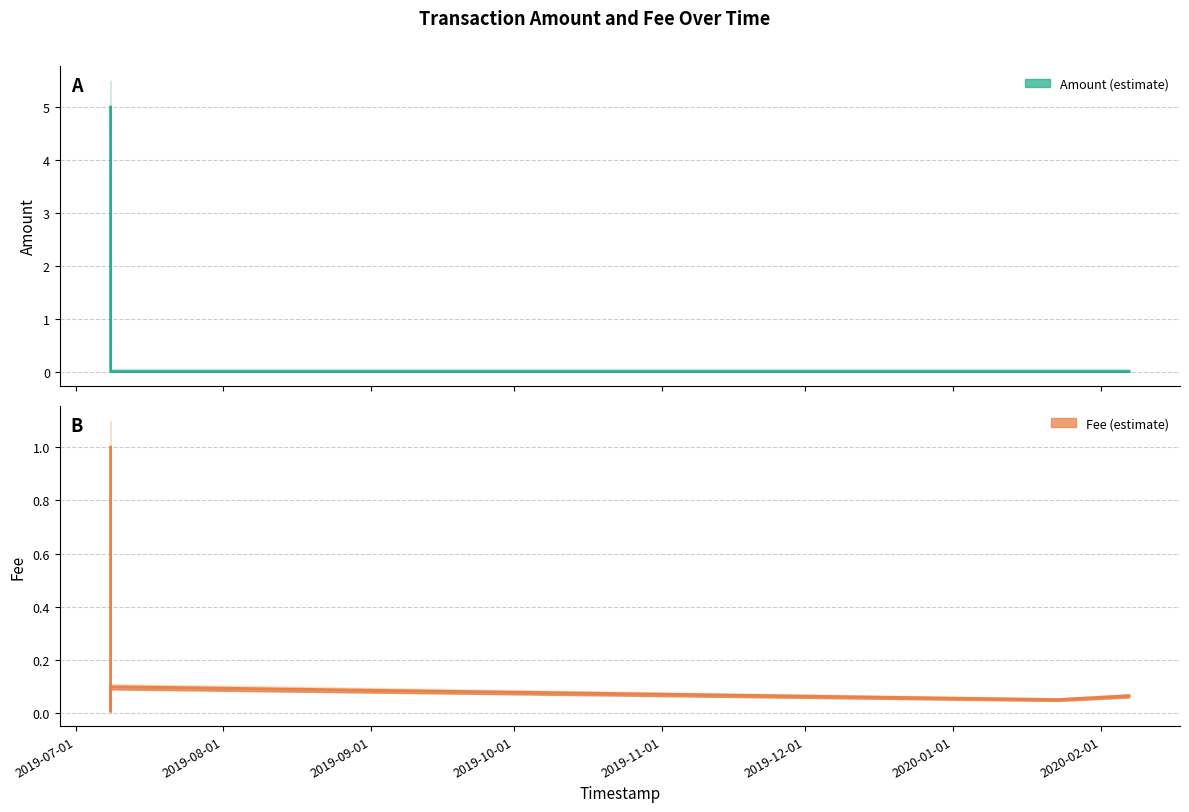

Between 2019-07-08 08:27:02 and 2019-07-08 08:50:33, which is larger?

2019-07-08 08:27:02